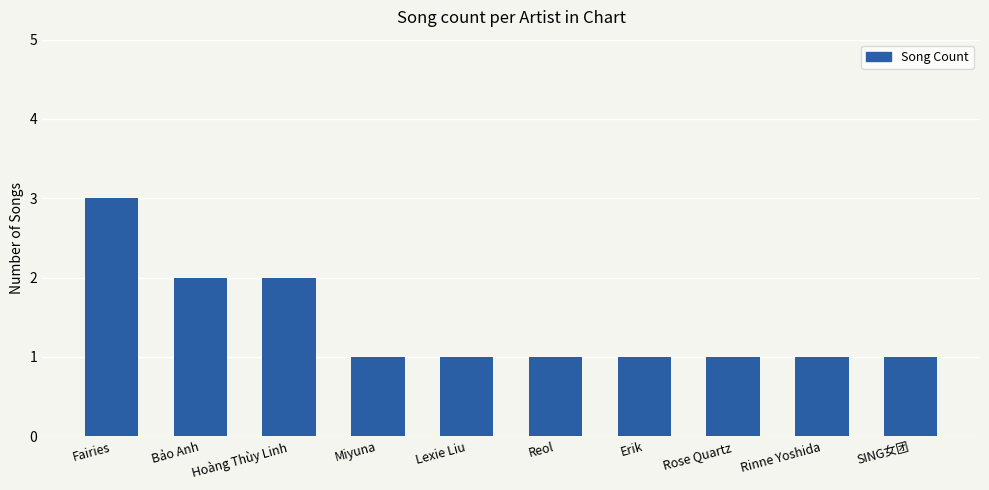

Approximately how many times larger is the value at SING女团 compared to Bảo Anh?

0.5